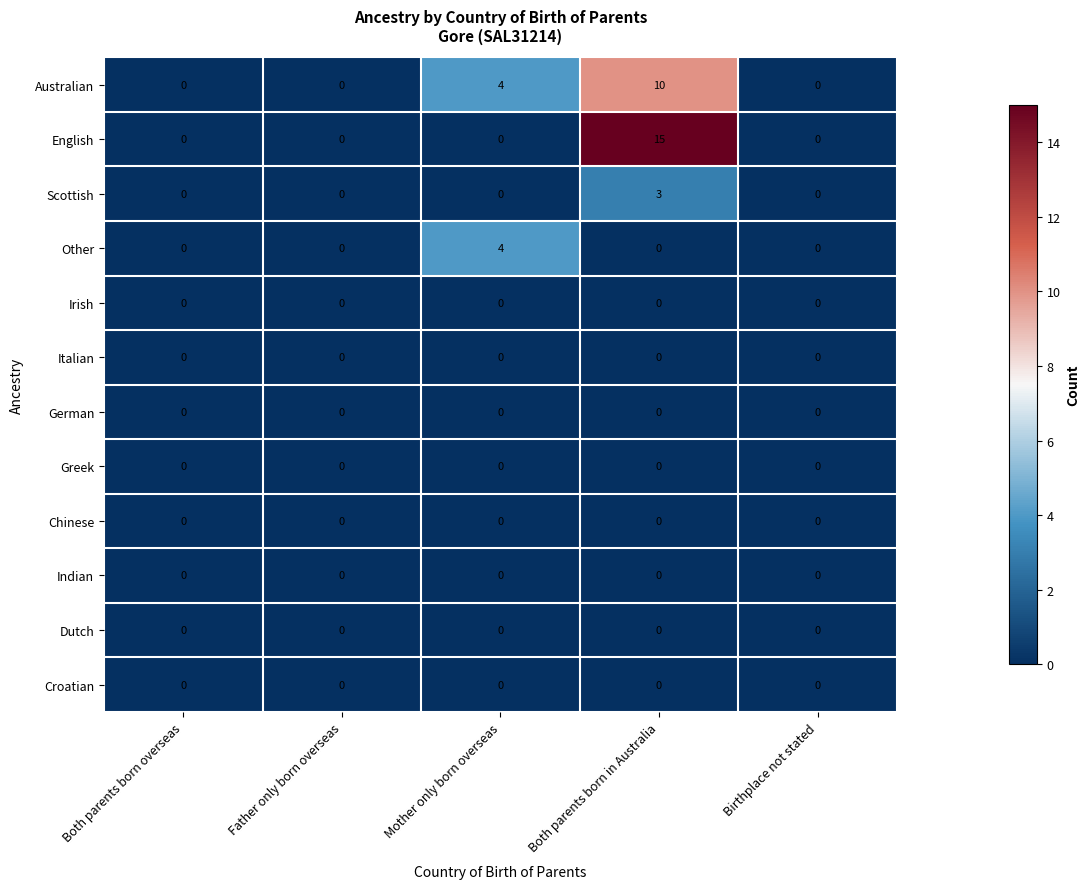

At which category is the sum across all series the highest?

Both parents born in Australia